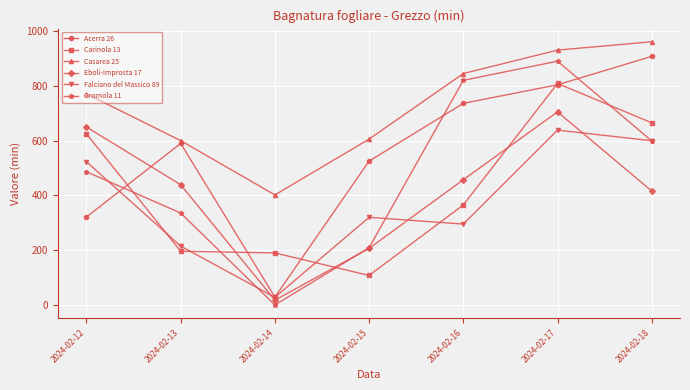

What is the difference between the Acerra 26 values at 2024-02-18 and 2024-02-17?

103.8